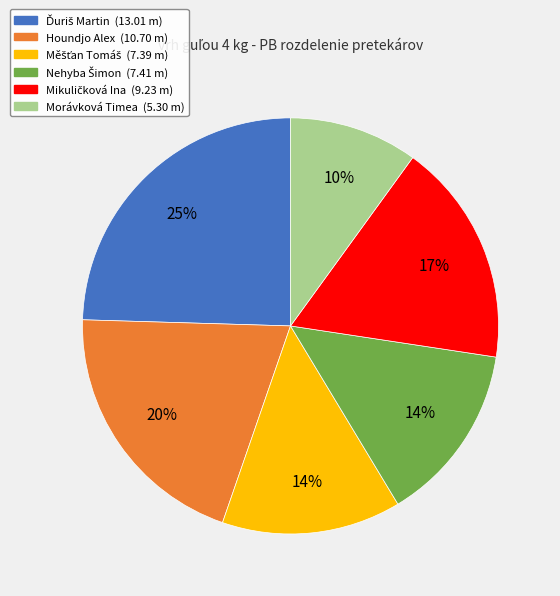

What percentage is the Morávková Timea (5.30 m) slice, to the nearest percent?

10%